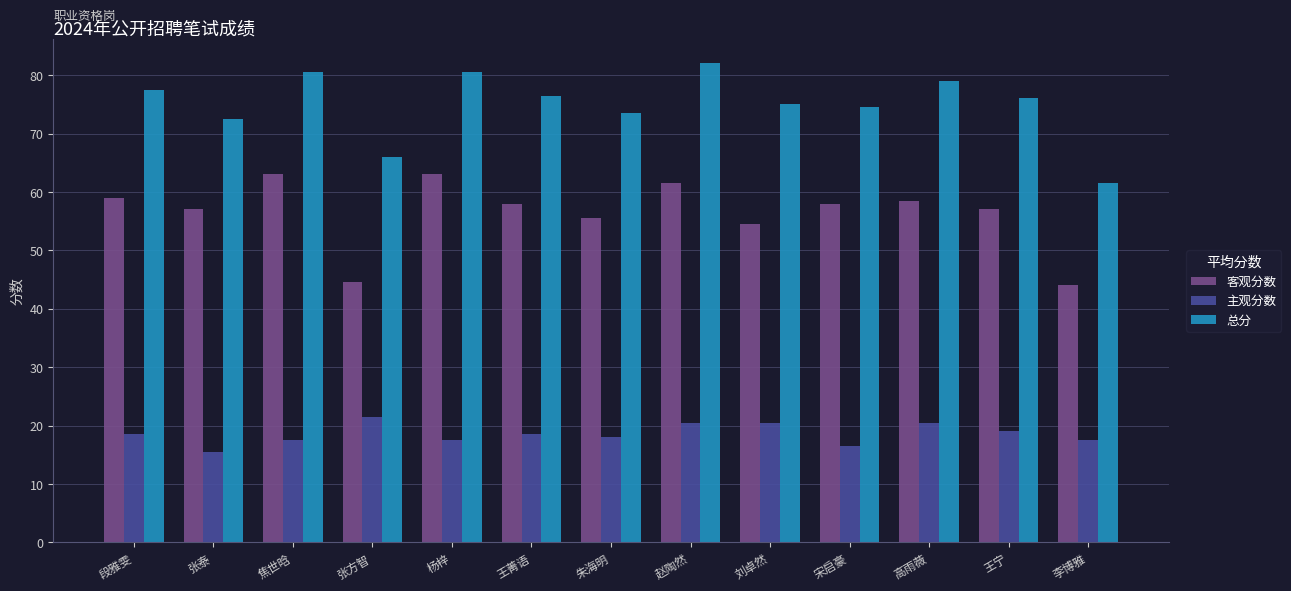

What is the difference between the highest and lowest values at 高雨薇?

58.5